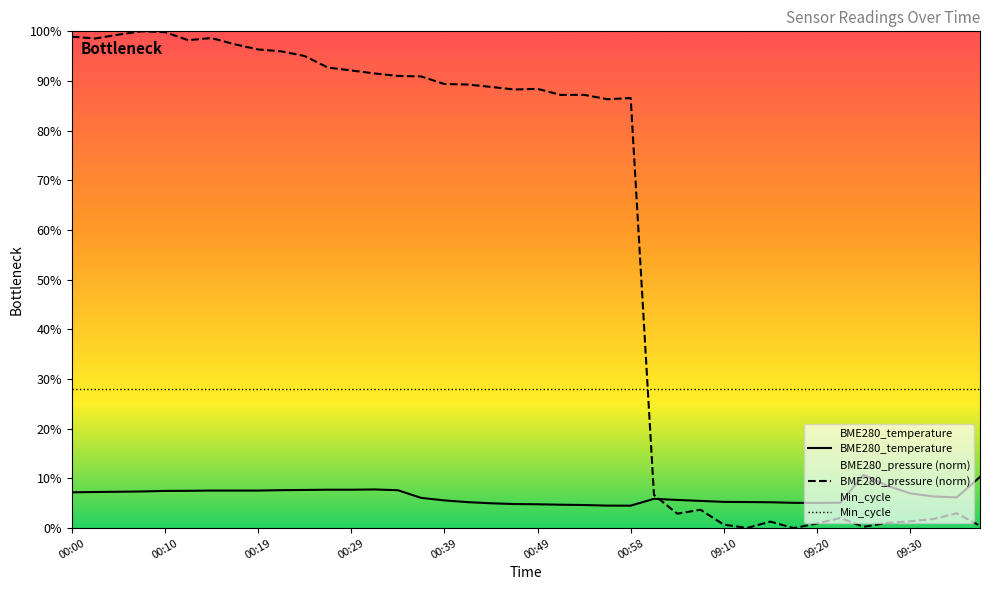

List the series in order of their peak value, highest first.

BME280_pressure (norm), Min_cycle, BME280_temperature